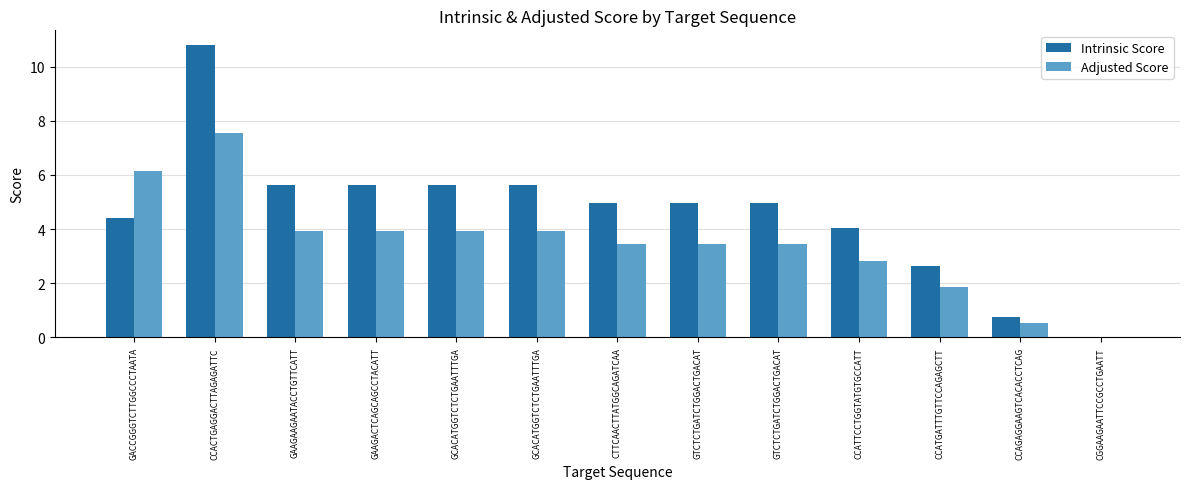

True or false: Intrinsic Score has a value of 0.0 at CGGAAGAATTCCGCCTGAATT.

True